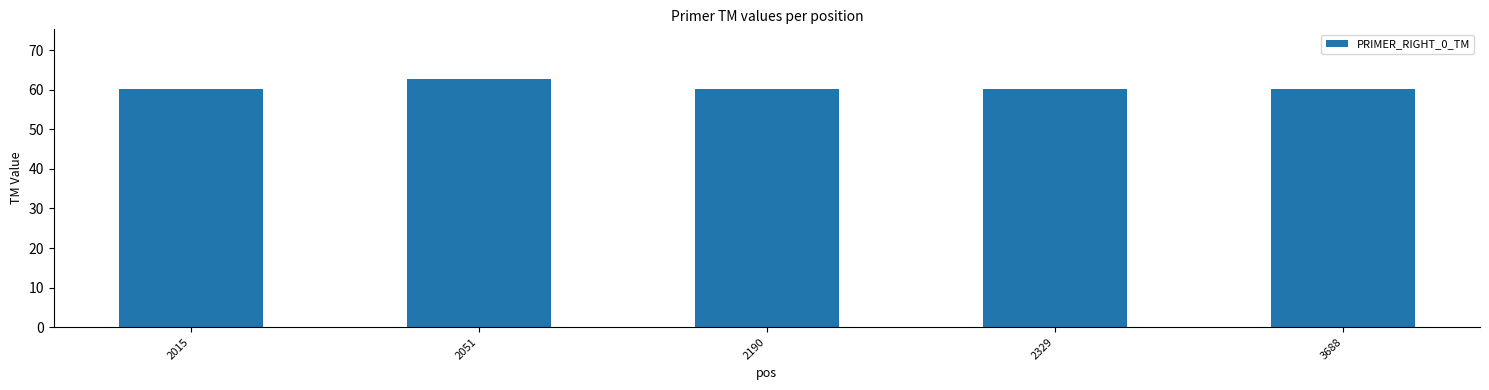

What is the change in value from 2051 to 3688?

-2.7